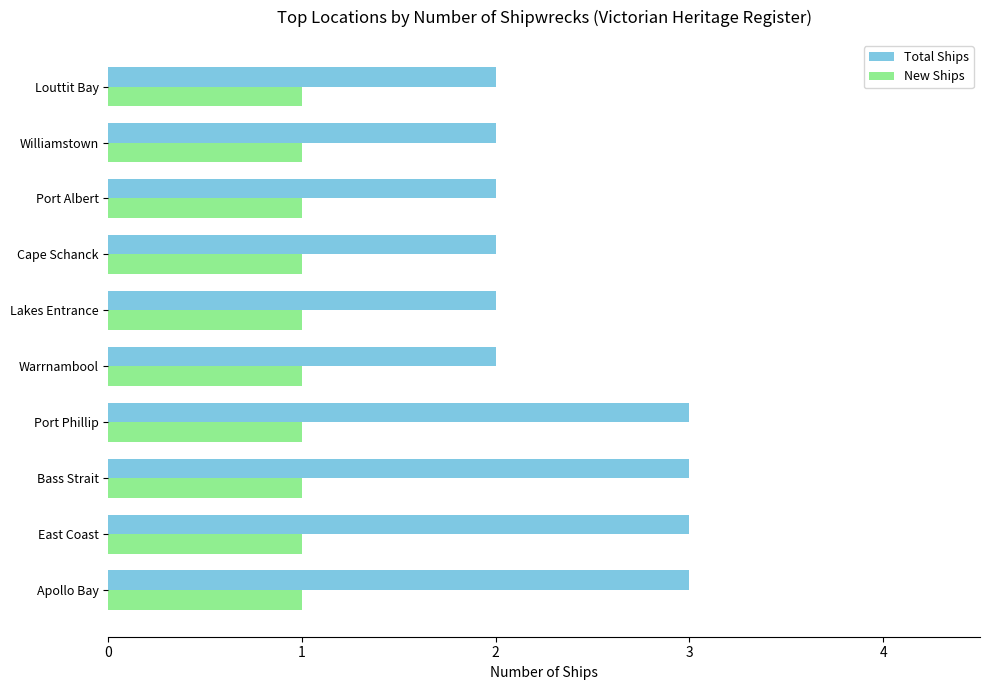

Rank the series by their average value, from highest to lowest.

Total Ships, New Ships